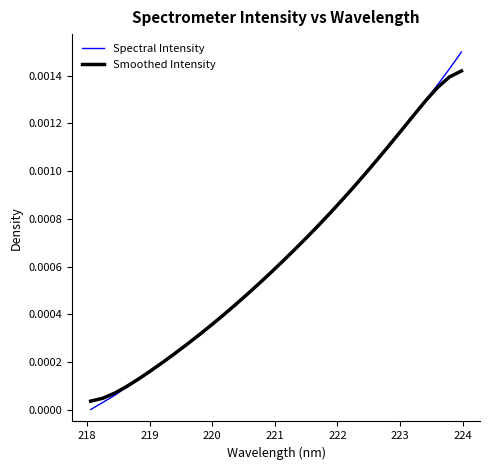

Which series has the widest spread of values?

Spectral Intensity